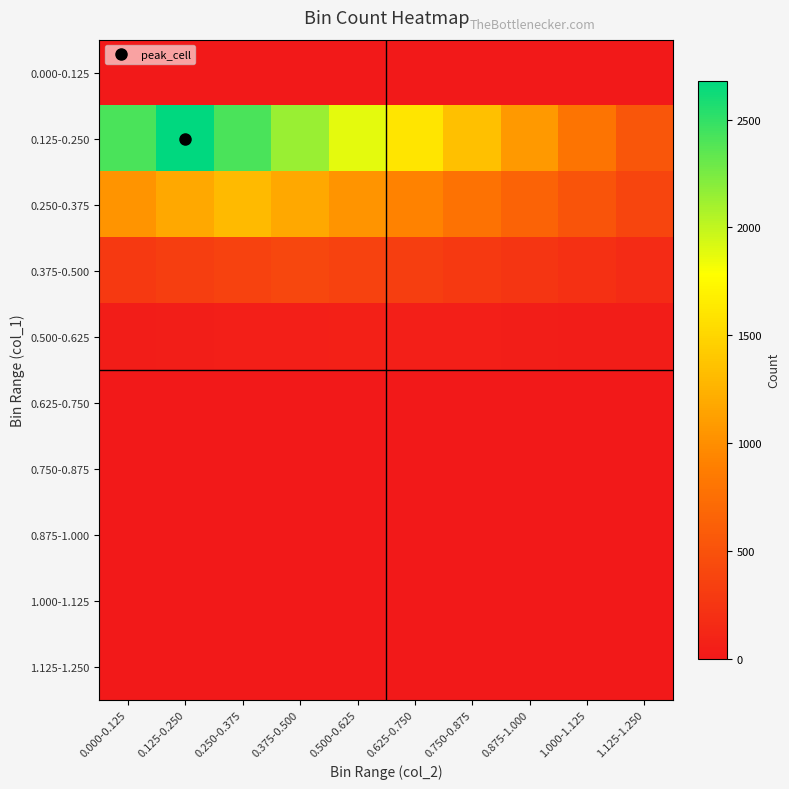

Reading left to right, what are all the values shown in this chart?

0.000-0.125: 0.000-0.125=0.0	0.125-0.250=0.0	0.250-0.375=0.0	0.375-0.500=0.0	0.500-0.625=0.0	0.625-0.750=0.0	0.750-0.875=0.0	0.875-1.000=0.0	1.000-1.125=0.0	1.125-1.250=0.0
0.125-0.250: 0.000-0.125=2411.1	0.125-0.250=2679.0	0.250-0.375=2411.1	0.375-0.500=2143.2	0.500-0.625=1875.3	0.625-0.750=1607.4	0.750-0.875=1339.5	0.875-1.000=1071.6	1.000-1.125=803.7	1.125-1.250=535.8
0.250-0.375: 0.000-0.125=1044.8	0.125-0.250=1175.4	0.250-0.375=1306.0	0.375-0.500=1175.4	0.500-0.625=1044.8	0.625-0.750=914.2	0.750-0.875=783.6	0.875-1.000=653.0	1.000-1.125=522.4	1.125-1.250=391.8
0.375-0.500: 0.000-0.125=284.2	0.125-0.250=324.8	0.250-0.375=365.4	0.375-0.500=406.0	0.500-0.625=365.4	0.625-0.750=324.8	0.750-0.875=284.2	0.875-1.000=243.6	1.000-1.125=203.0	1.125-1.250=162.4
0.500-0.625: 0.000-0.125=39.6	0.125-0.250=46.2	0.250-0.375=52.8	0.375-0.500=59.4	0.500-0.625=66.0	0.625-0.750=59.4	0.750-0.875=52.8	0.875-1.000=46.2	1.000-1.125=39.6	1.125-1.250=33.0
0.625-0.750: 0.000-0.125=3.5	0.125-0.250=4.2	0.250-0.375=4.9	0.375-0.500=5.6	0.500-0.625=6.3	0.625-0.750=7.0	0.750-0.875=6.3	0.875-1.000=5.6	1.000-1.125=4.9	1.125-1.250=4.2
0.750-0.875: 0.000-0.125=0.0	0.125-0.250=0.0	0.250-0.375=0.0	0.375-0.500=0.0	0.500-0.625=0.0	0.625-0.750=0.0	0.750-0.875=0.0	0.875-1.000=0.0	1.000-1.125=0.0	1.125-1.250=0.0
0.875-1.000: 0.000-0.125=0.0	0.125-0.250=0.0	0.250-0.375=0.0	0.375-0.500=0.0	0.500-0.625=0.0	0.625-0.750=0.0	0.750-0.875=0.0	0.875-1.000=0.0	1.000-1.125=0.0	1.125-1.250=0.0
1.000-1.125: 0.000-0.125=0.0	0.125-0.250=0.0	0.250-0.375=0.0	0.375-0.500=0.0	0.500-0.625=0.0	0.625-0.750=0.0	0.750-0.875=0.0	0.875-1.000=0.0	1.000-1.125=0.0	1.125-1.250=0.0
1.125-1.250: 0.000-0.125=0.0	0.125-0.250=0.0	0.250-0.375=0.0	0.375-0.500=0.0	0.500-0.625=0.0	0.625-0.750=0.0	0.750-0.875=0.0	0.875-1.000=0.0	1.000-1.125=0.0	1.125-1.250=0.0